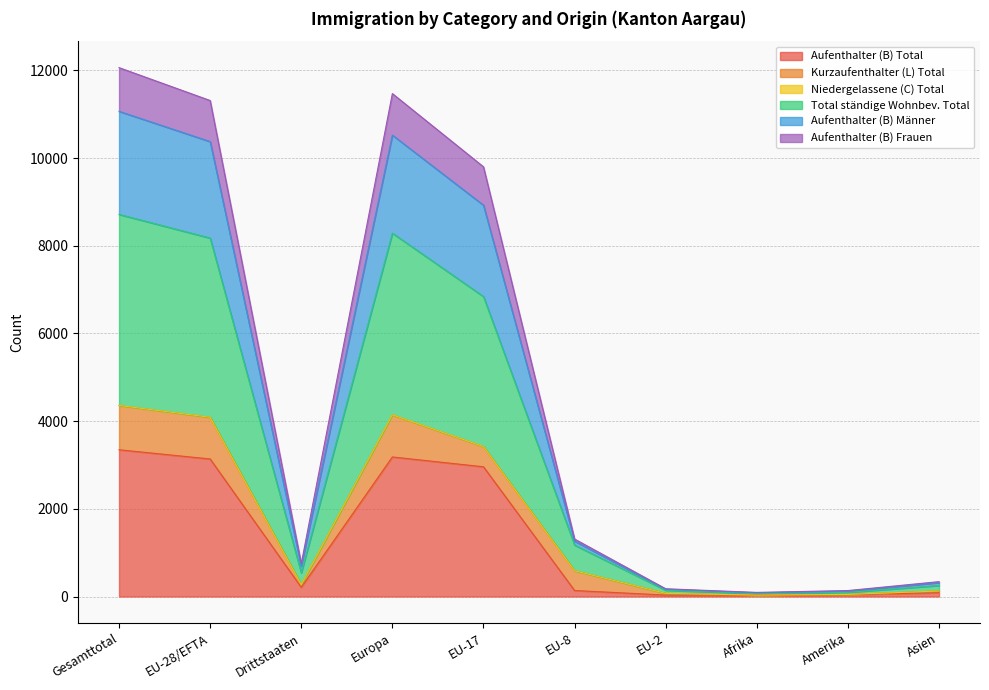

What is the approximate value of Total ständige Wohnbev. Total at EU-8, to the nearest 100?

600